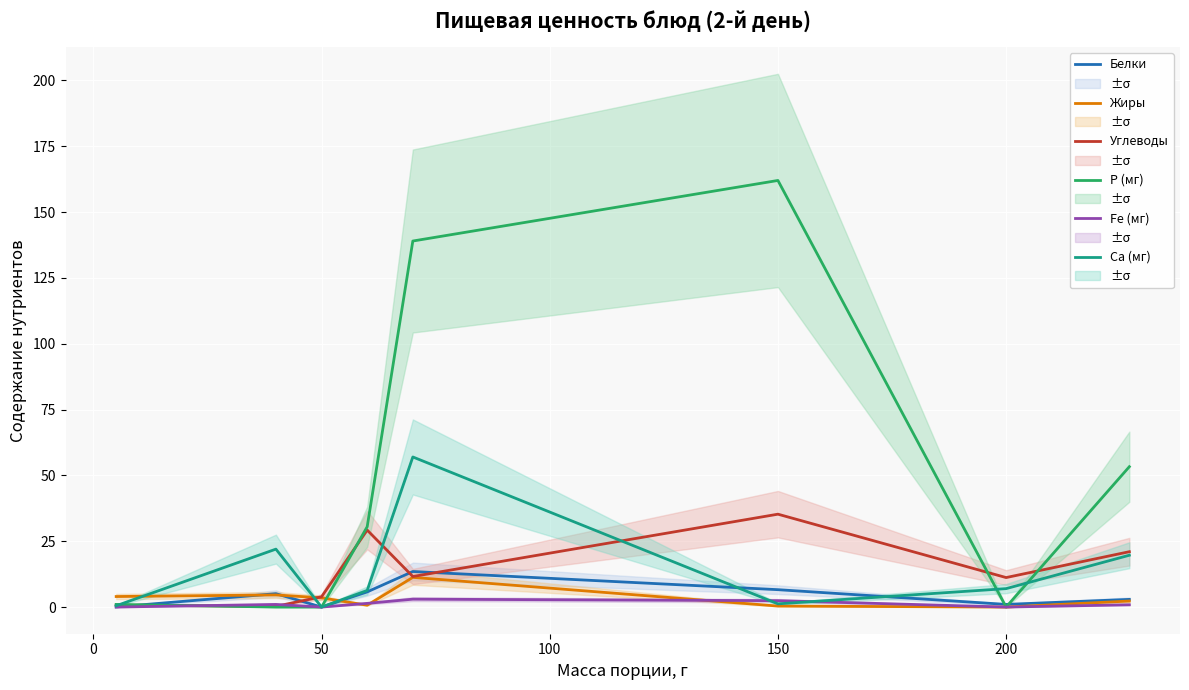

True or false: Углеводы has more than 2 interior local peaks.

False